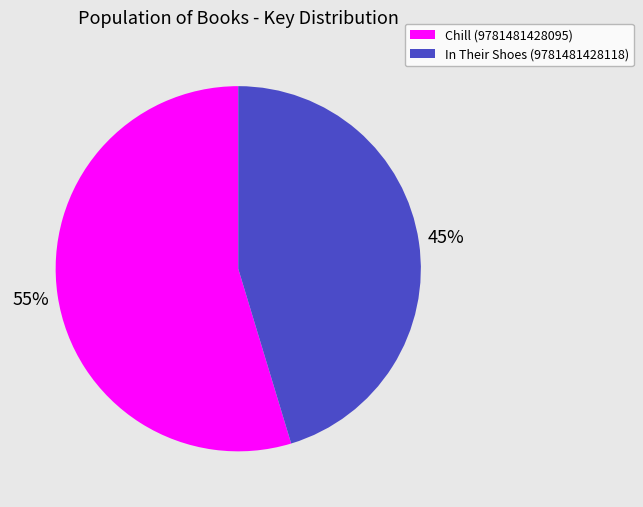

What is the ratio of the value at Chill (9781481428095) to the value at In Their Shoes (9781481428118)?

1.2